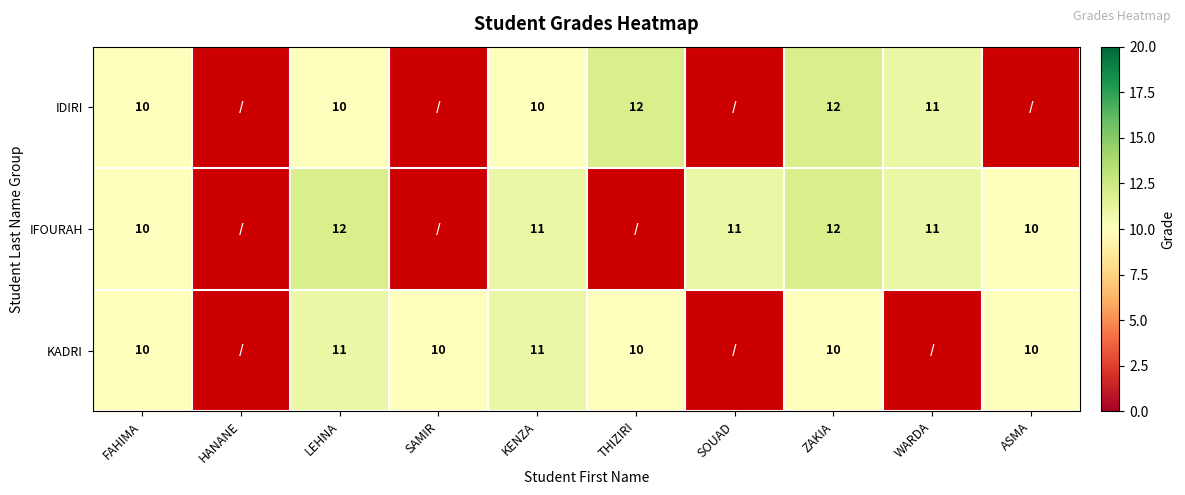

The value of IDIRI at KENZA is 10. True or false?

True